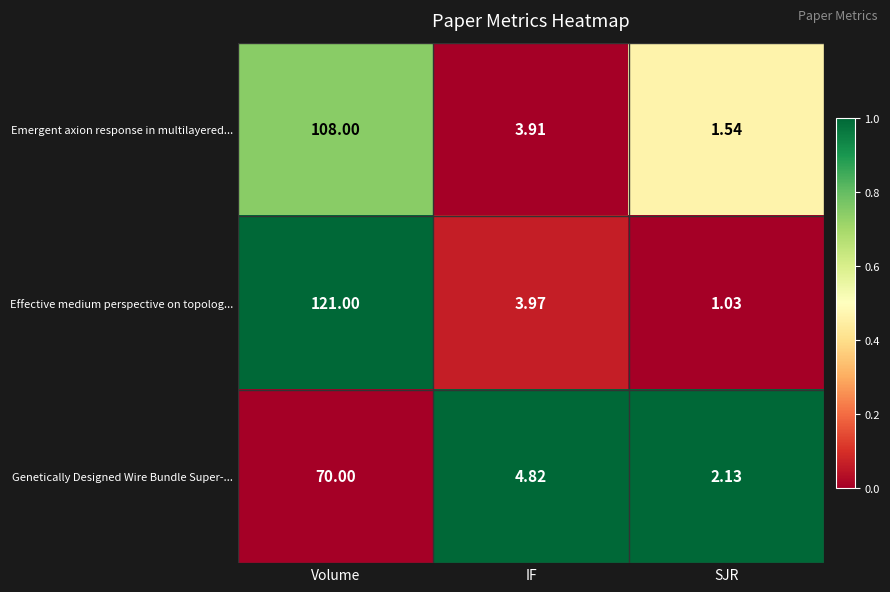

Which series has the widest spread of values?

Effective medium perspective on topolog...